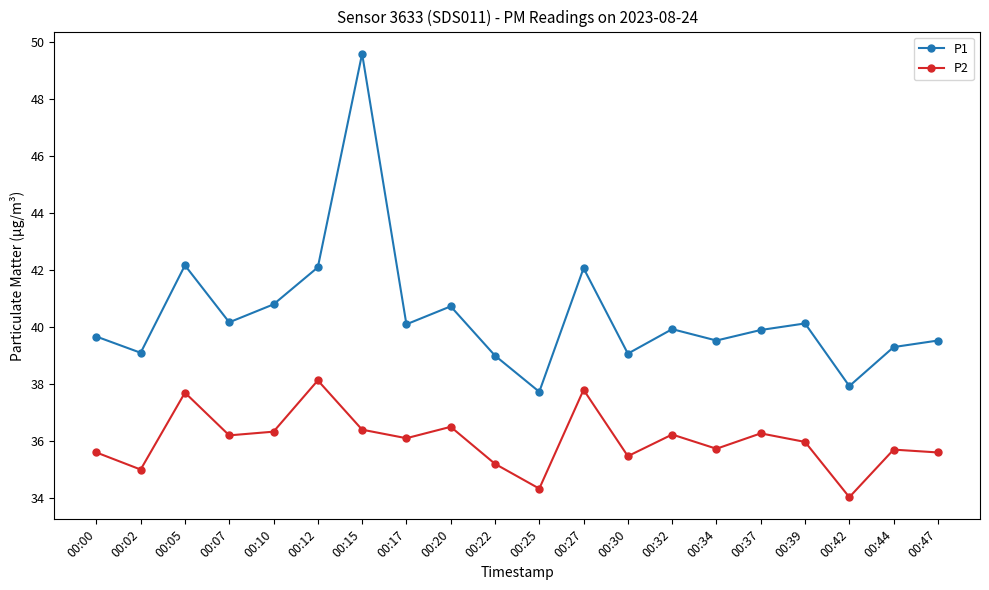

What are all the series names shown in the legend?

P1, P2